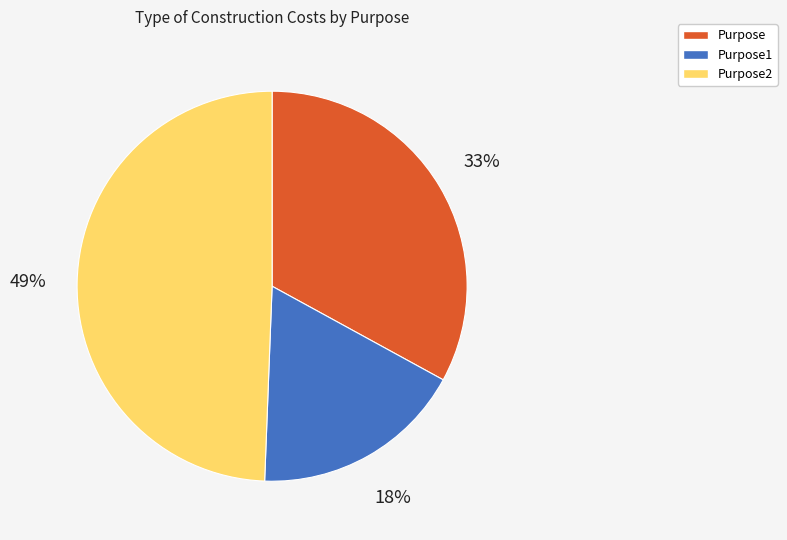

Is there a majority slice in this chart?

No